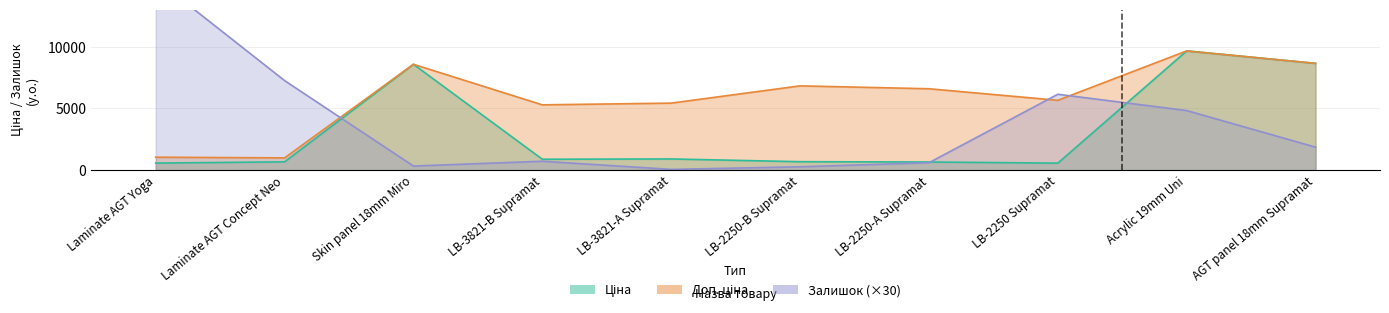

What is the difference between the Доп. ціна values at LB-3821-A Supramat and LB-2250-B Supramat?

1399.1